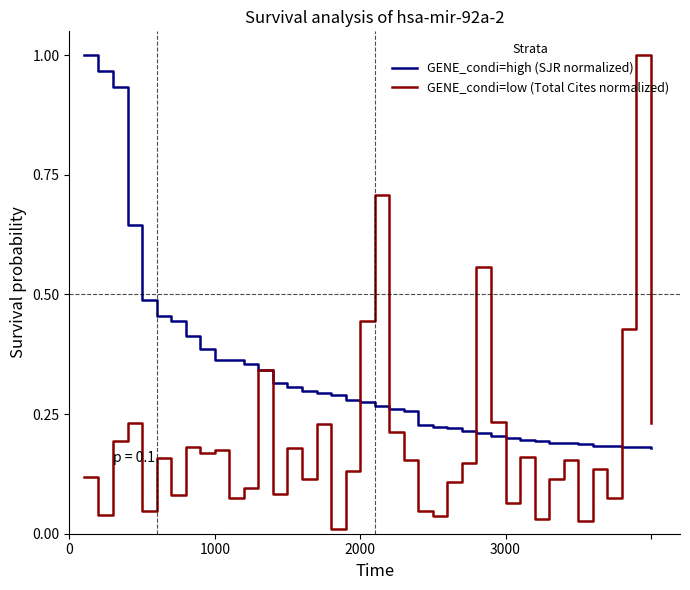

Which series has the largest range (max minus min)?

GENE_condi=low (Total Cites normalized)